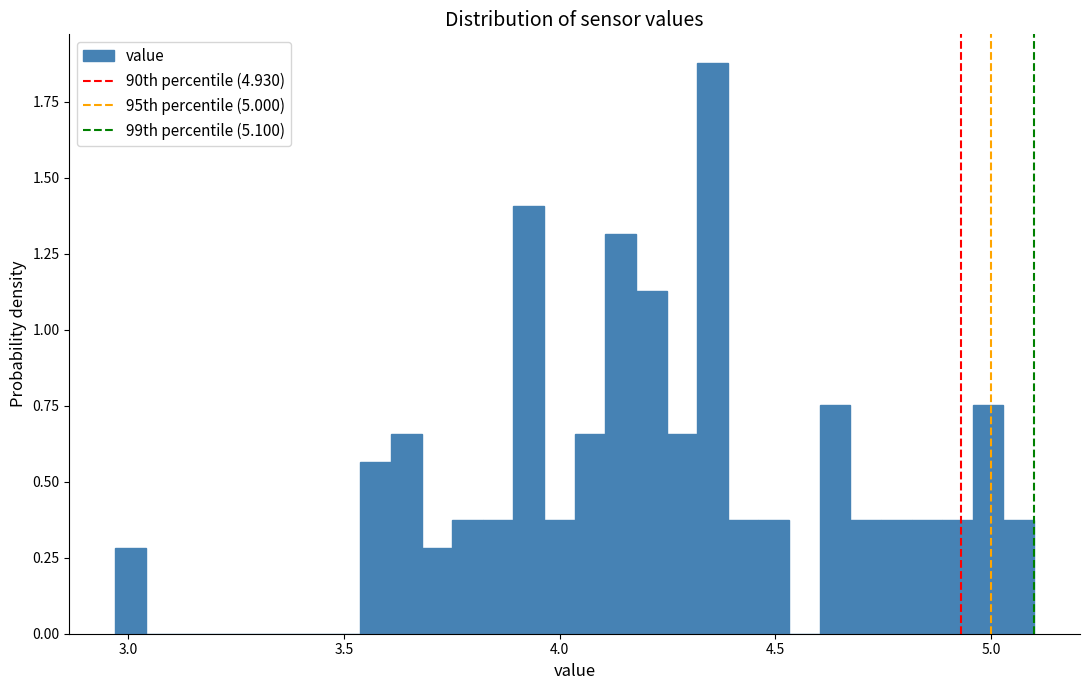

Read against the x-axis, roughly where is the centre of the tallest bar?

4.35